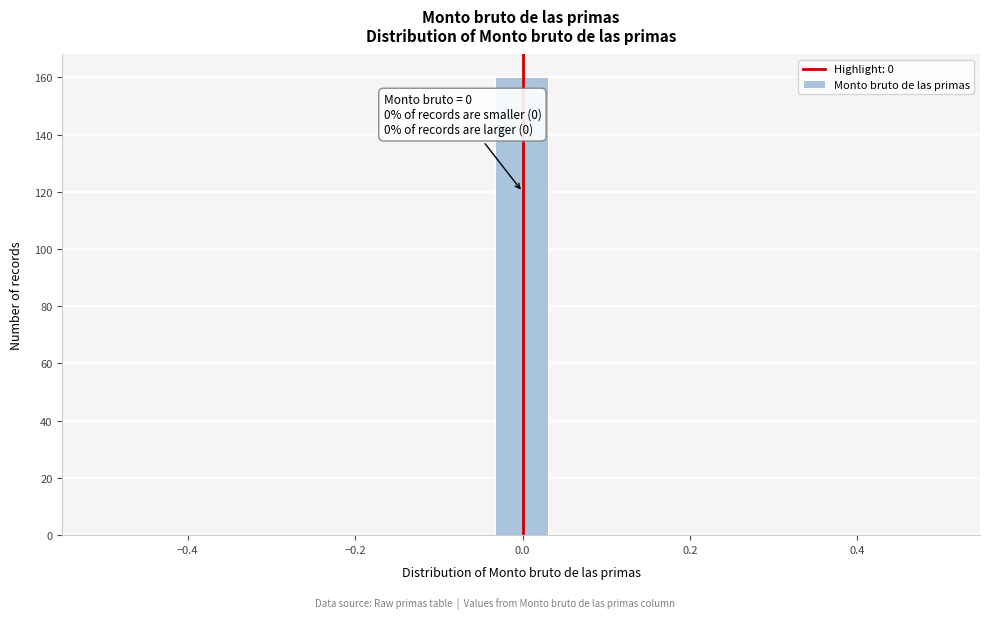

Read against the x-axis, roughly where is the centre of the tallest bar?

0.00